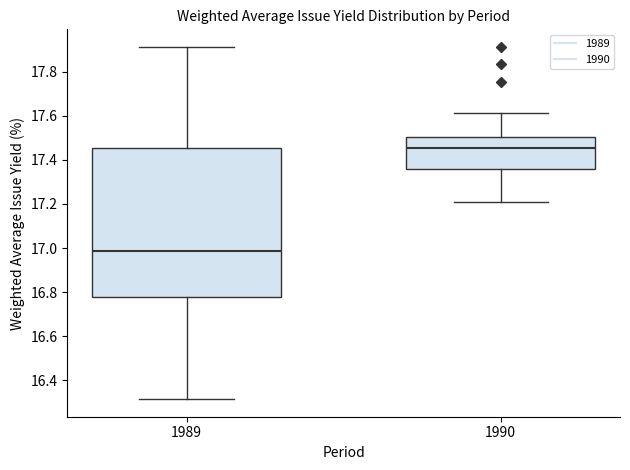

Which box's median line is the highest?

1990